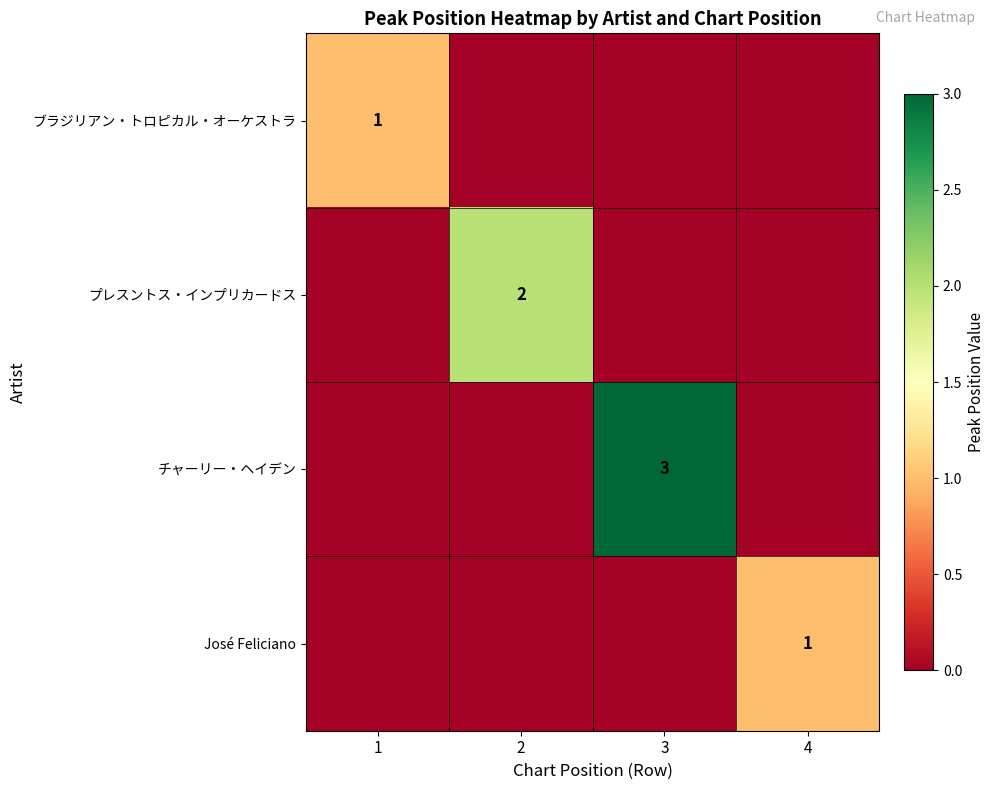

The value of チャーリー・ヘイデン at 3 is 3. True or false?

True